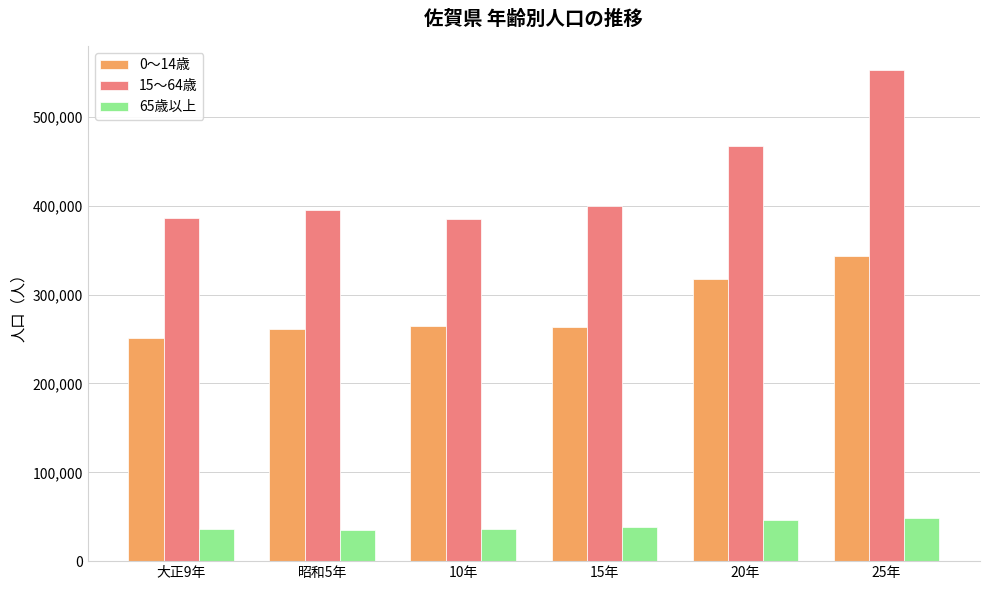

True or false: 0～14歳 has a value of 100151 at 大正9年.

False